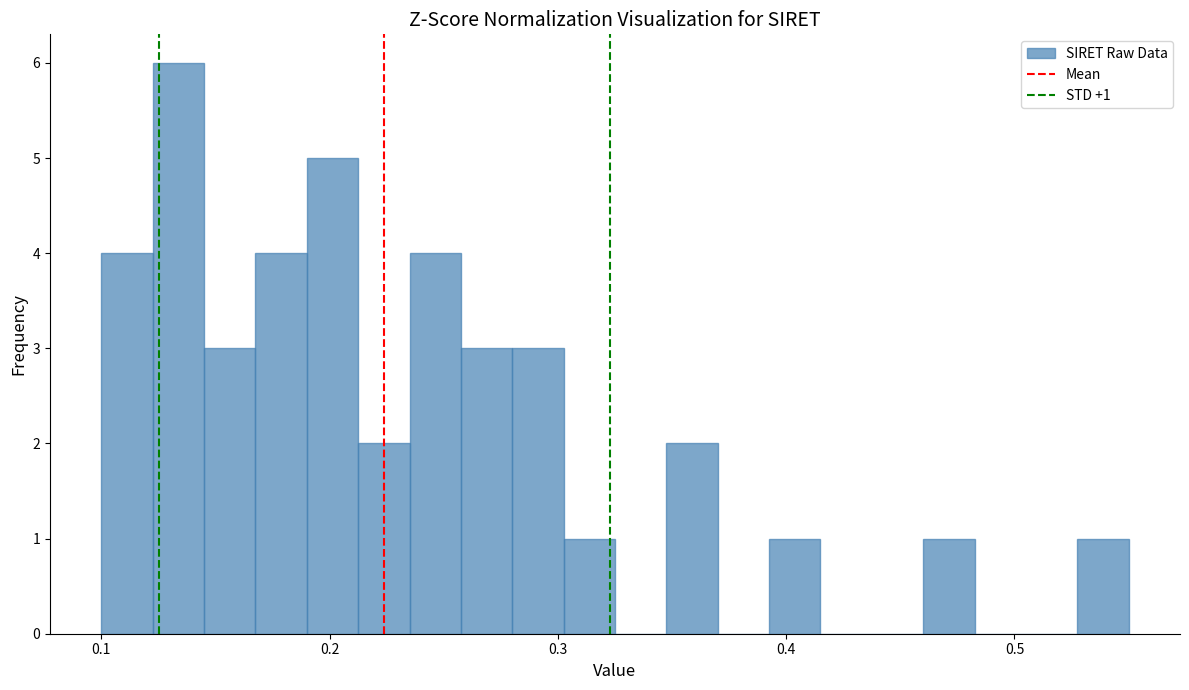

Read against the x-axis, roughly where is the centre of the tallest bar?

0.13